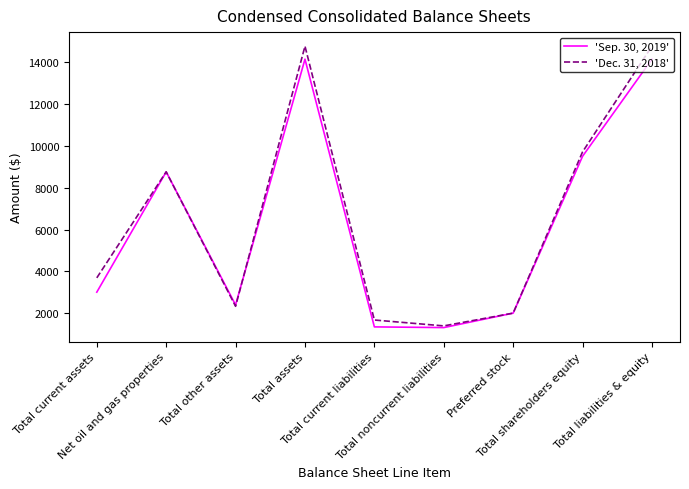

Which series has the widest spread of values?

'Dec. 31, 2018'